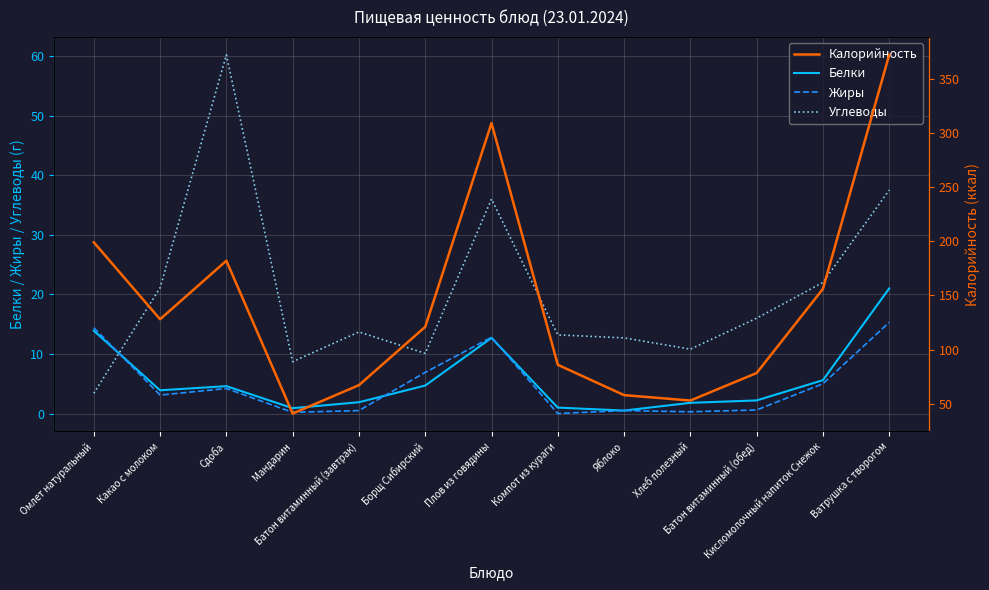

What is the difference between the maximum and minimum values in the Калорийность series?

331.0